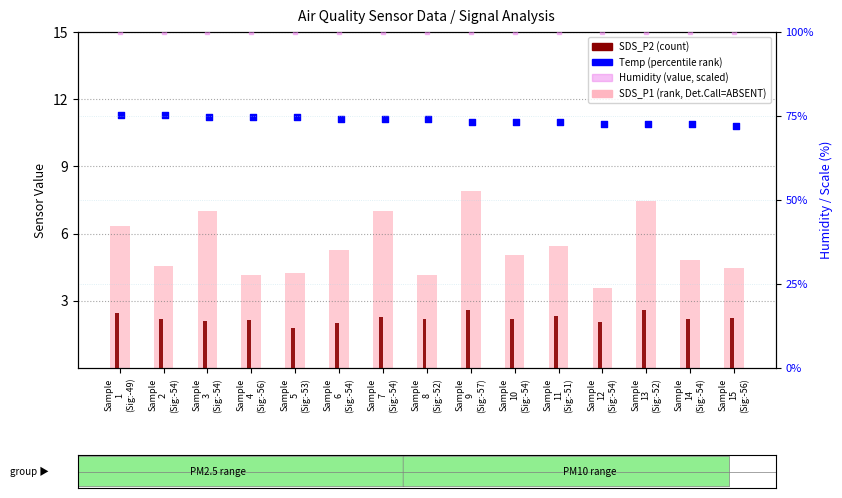

Which series has the largest Y range (max minus min)?

SDS_P1 (rank, Det.Call=ABSENT)